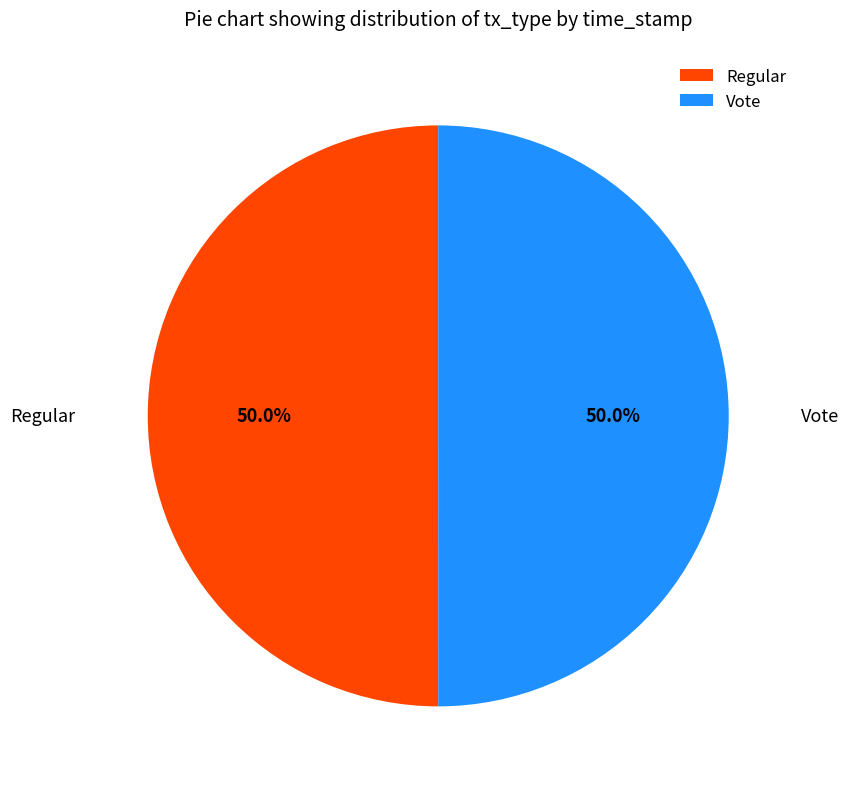

To the nearest percent, what portion does Vote represent?

50%